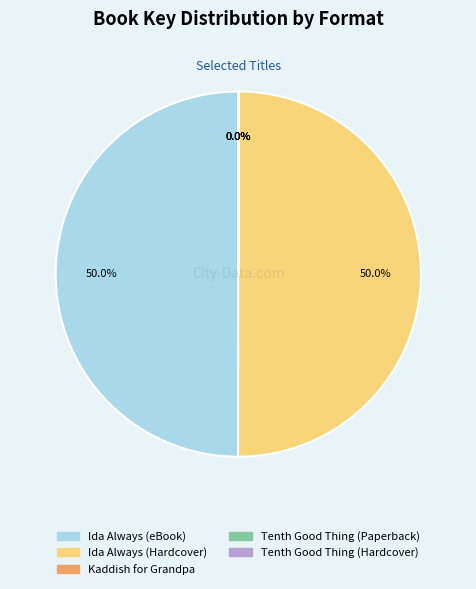

How many segments does this pie chart have?

5